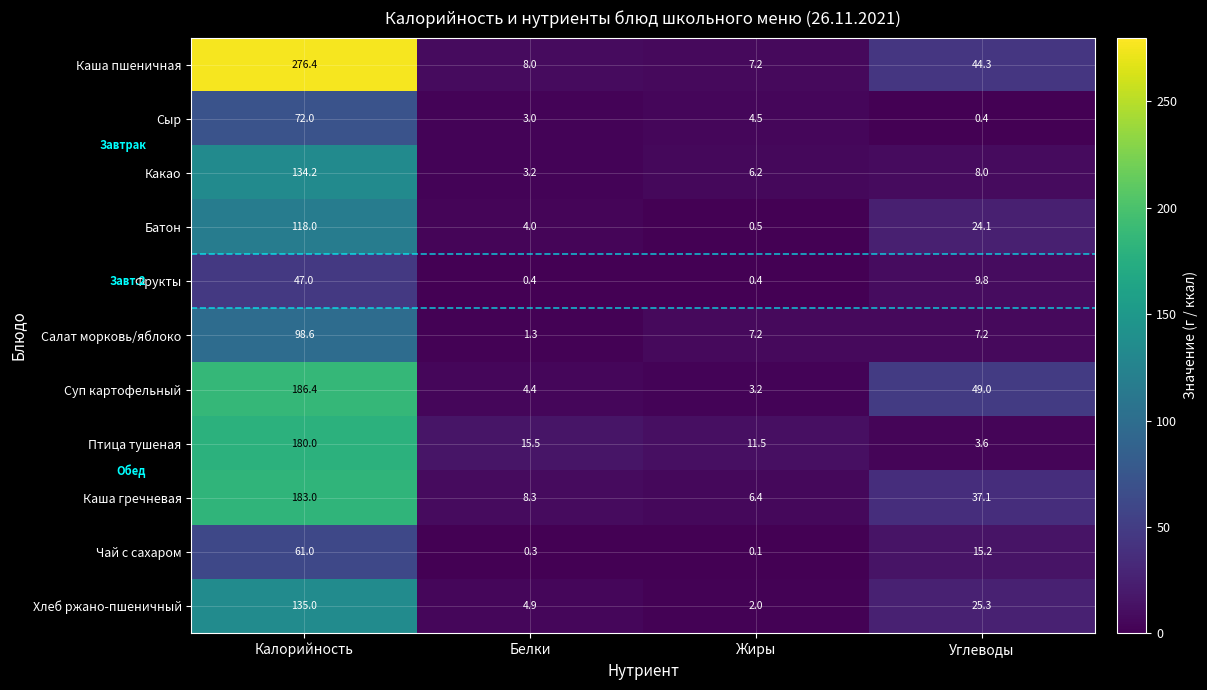

Where does the Хлеб ржано-пшеничный series first go above 25?

Калорийность